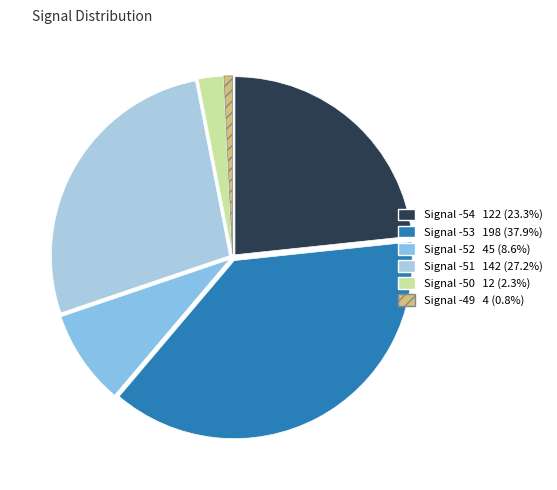

How many segments does this pie chart have?

6